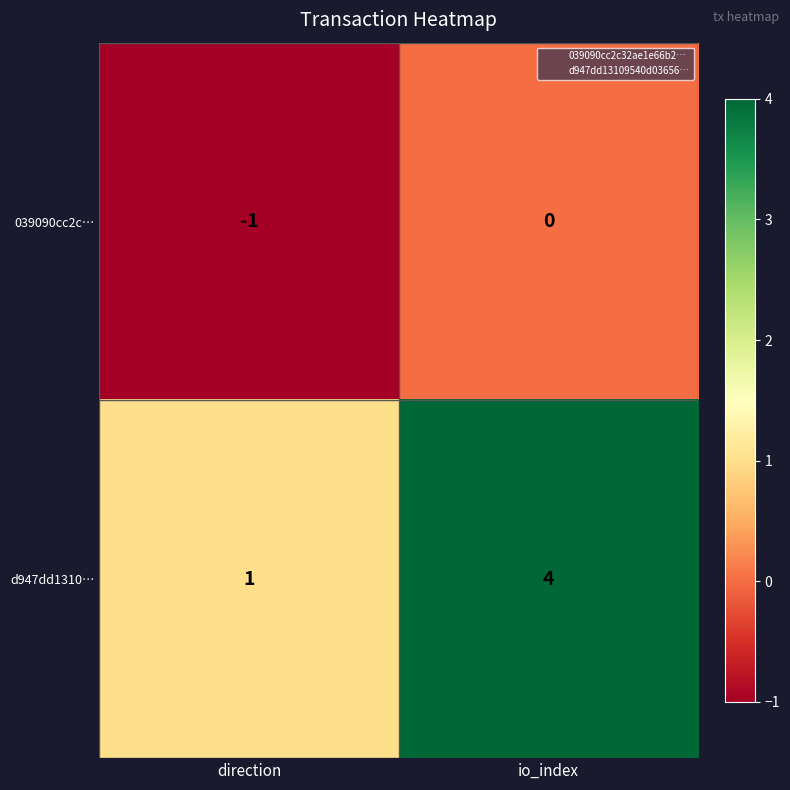

Which series changed the most between direction and io_index?

d947dd1310…